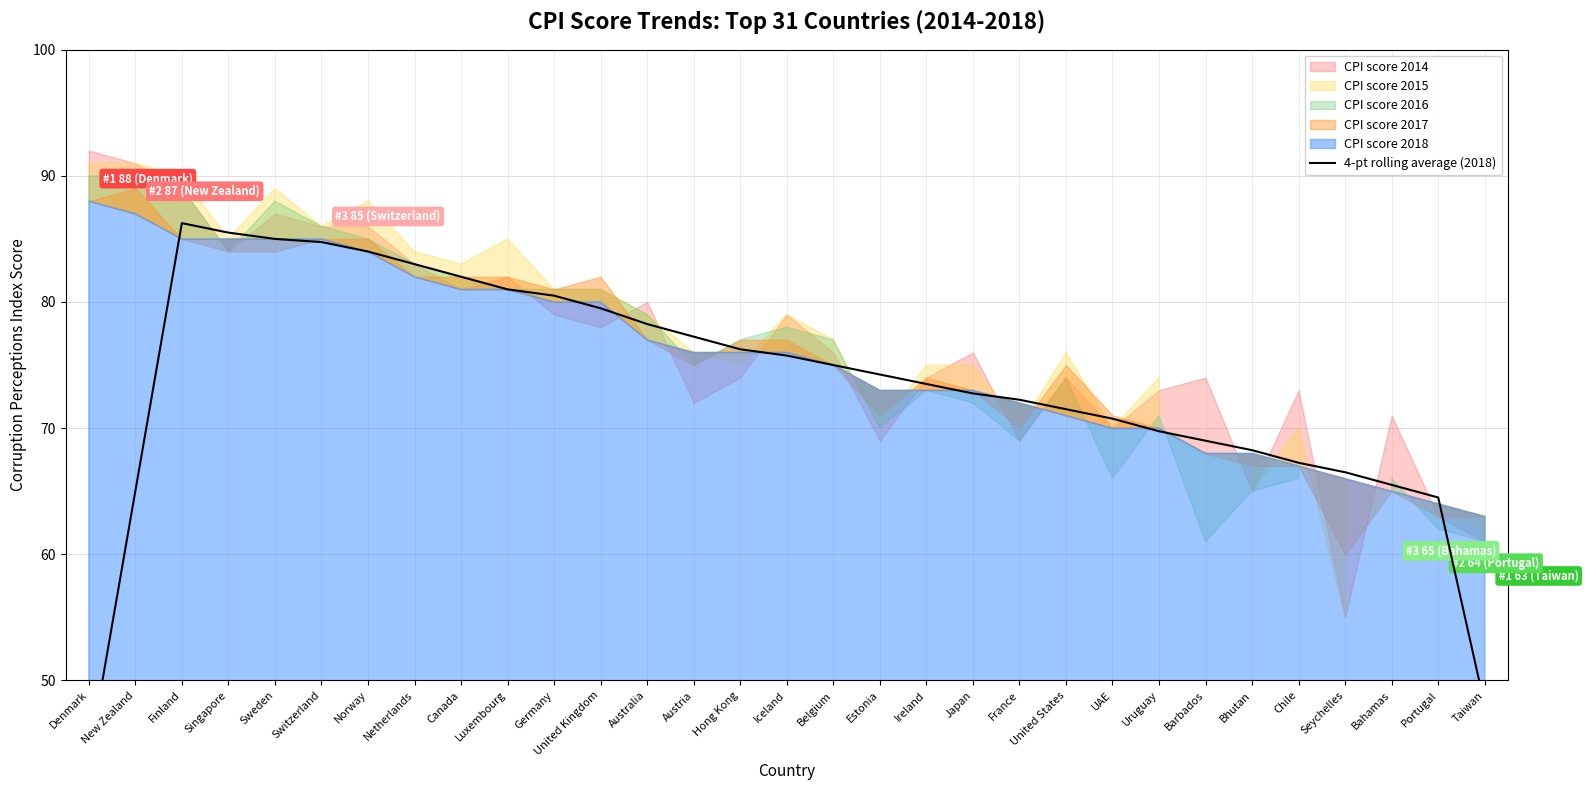

What is the minimum value shown in the chart?

43.8